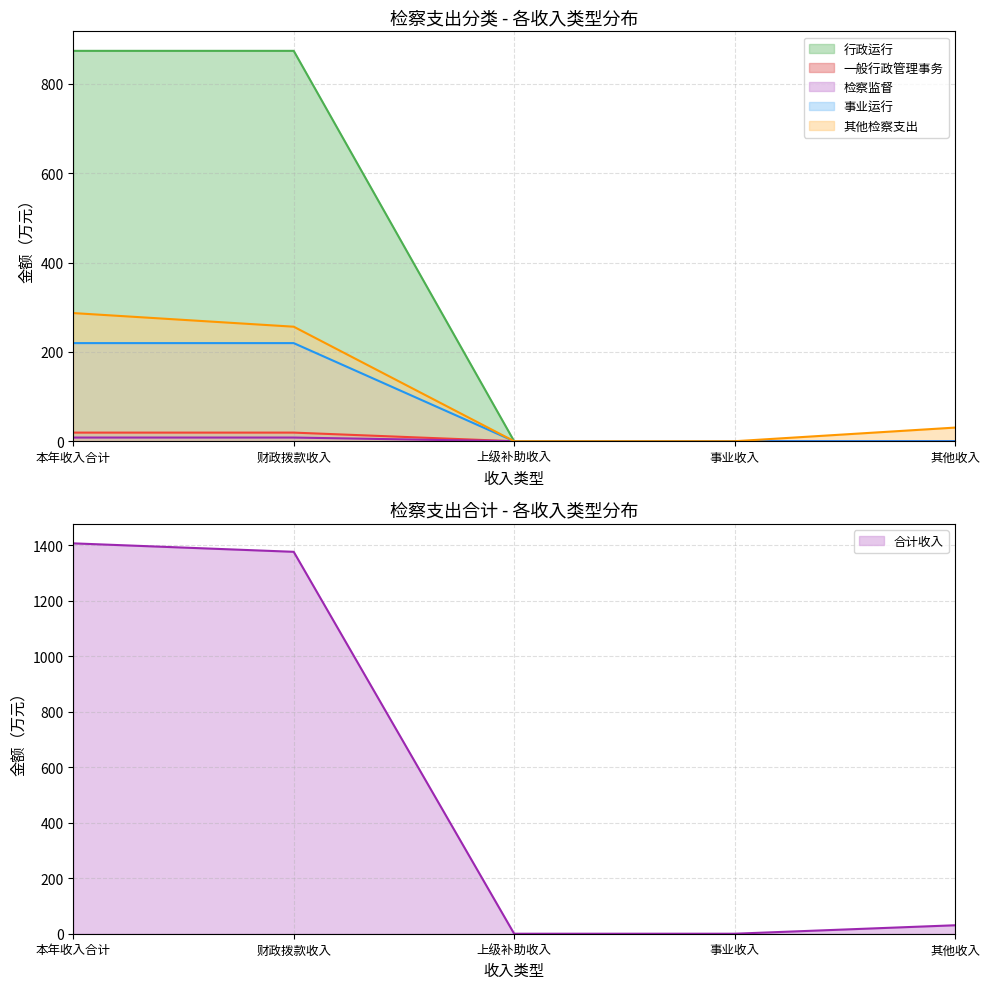

Is it true that 行政运行 equals 0.0 at 其他收入?

True